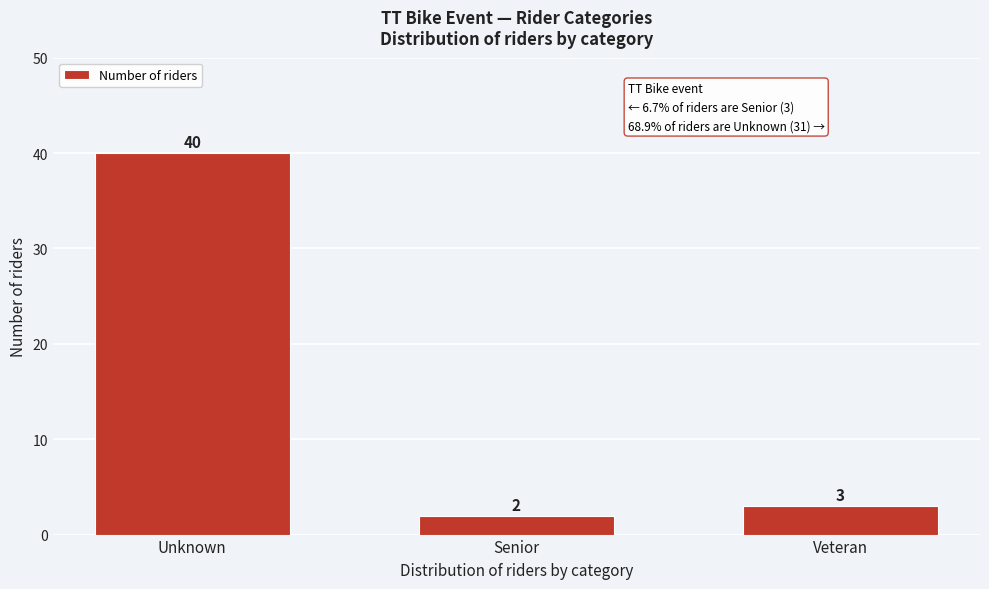

Reading right to left, list all the values displayed in this chart.

Veteran=3	Senior=2	Unknown=40